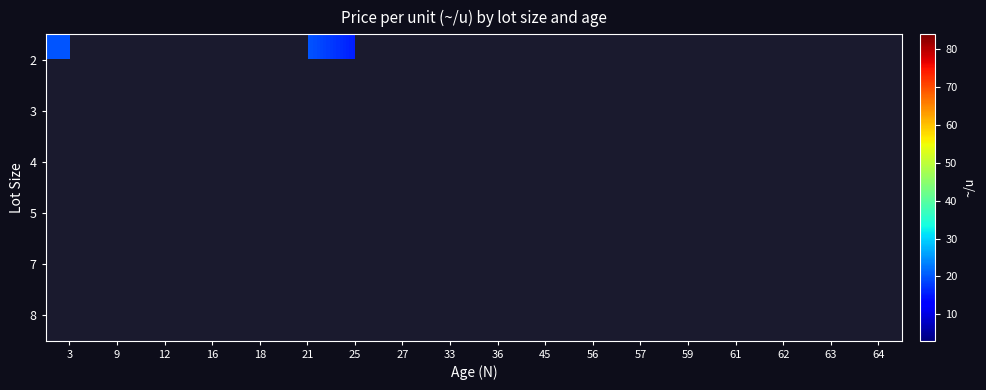

Which series has the largest total across all categories?

4